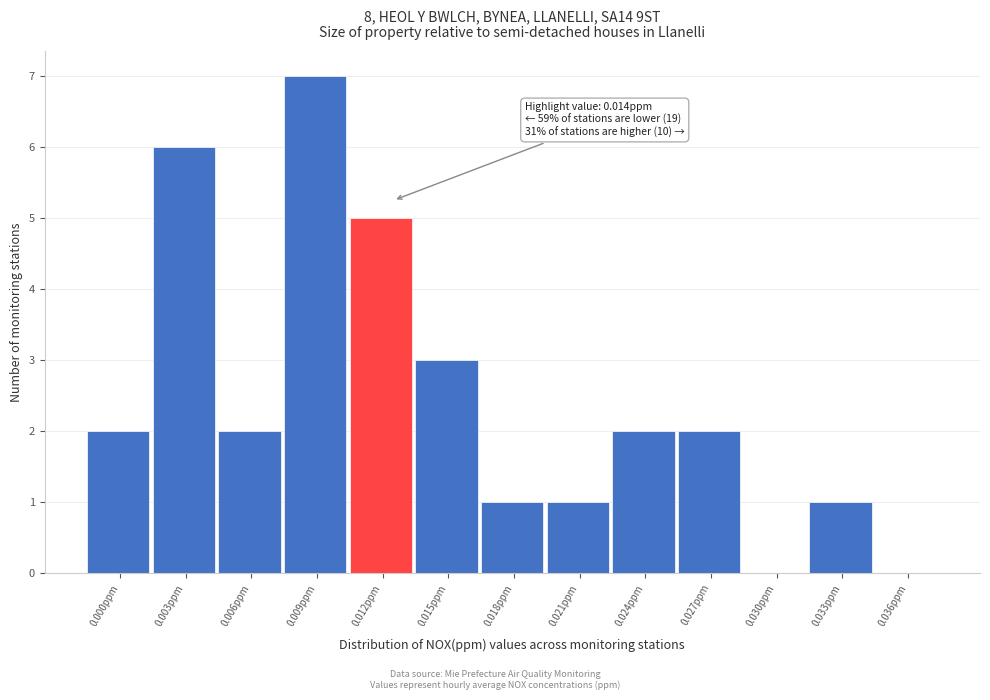

Reading left to right, transcribe all the data shown in this chart.

0.000ppm=2	0.003ppm=6	0.006ppm=2	0.009ppm=7	0.012ppm=5	0.015ppm=3	0.018ppm=1	0.021ppm=1	0.024ppm=2	0.027ppm=2	0.030ppm=0	0.033ppm=1	0.036ppm=0